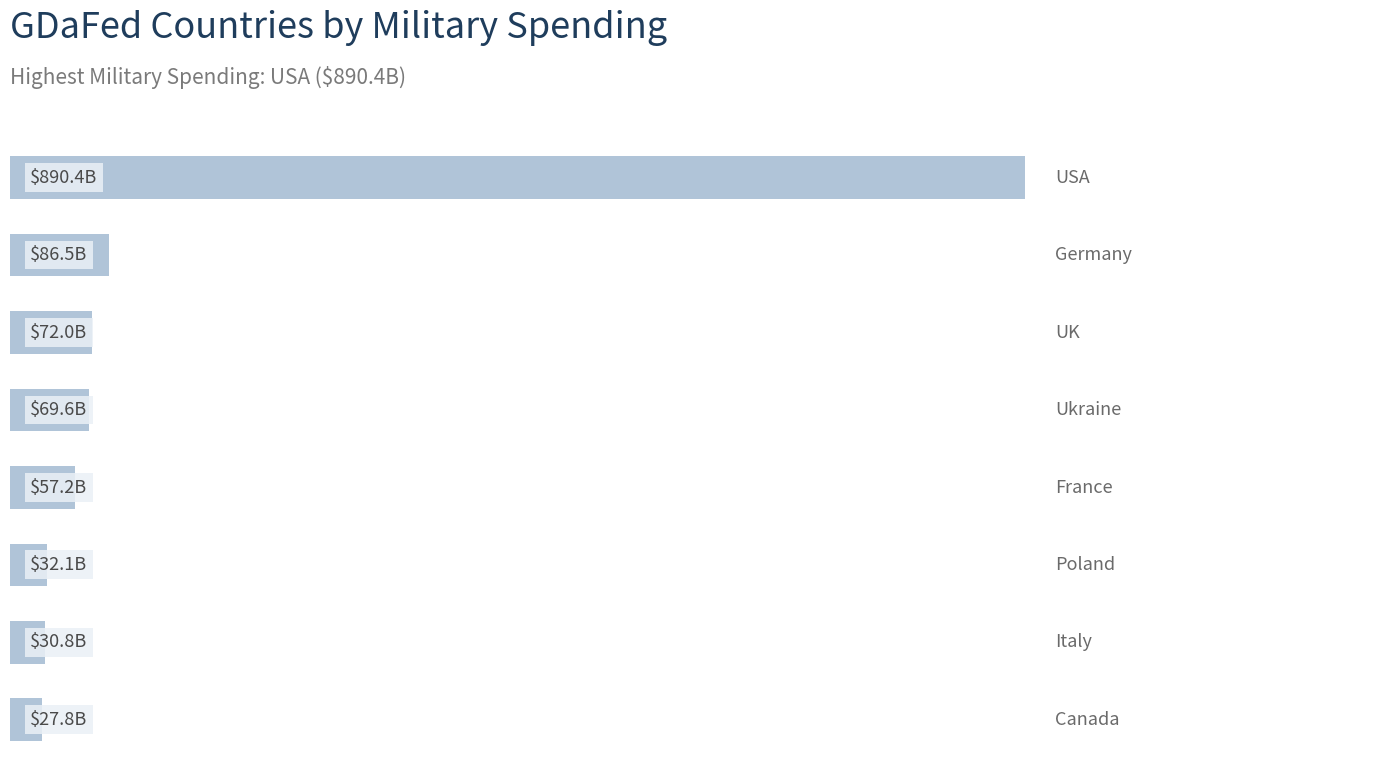

What is the greatest value displayed?

890.4